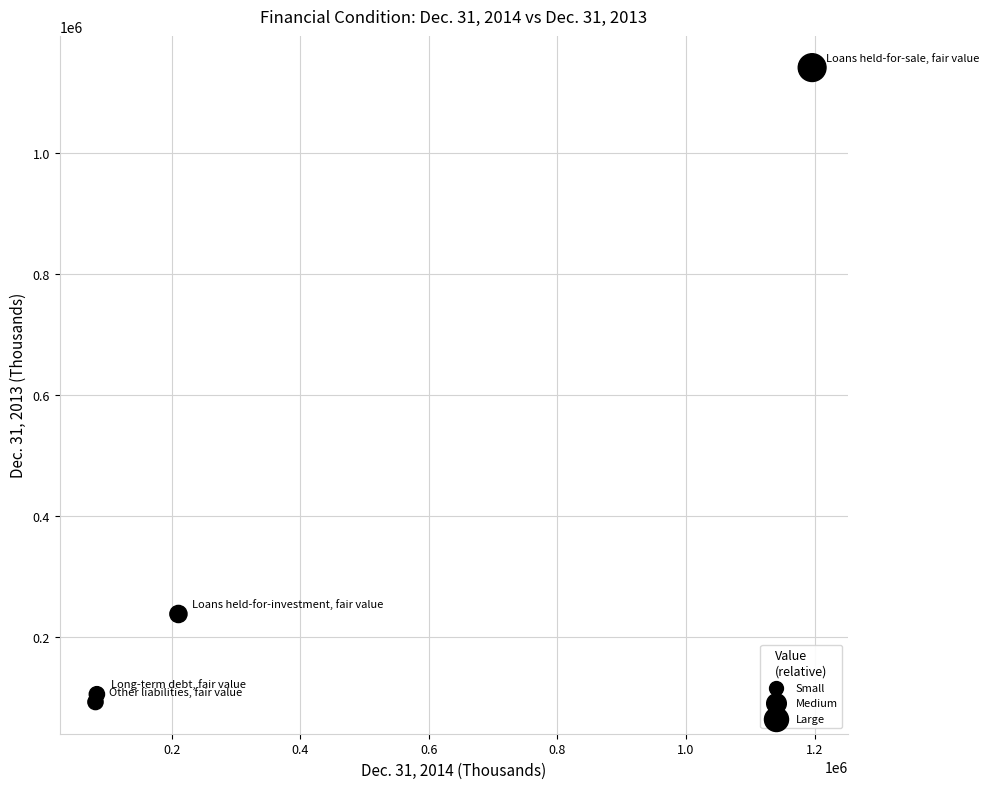

What is the range of Y values (max minus min)?

1047507